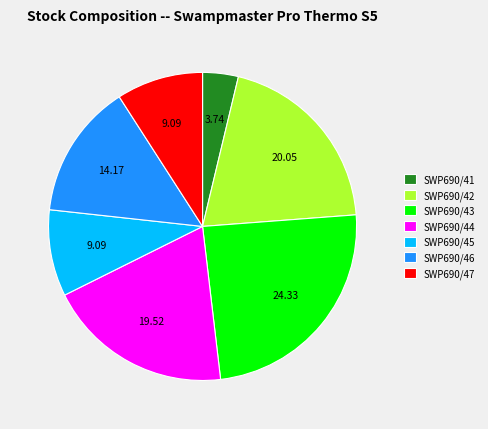

Do SWP690/43 and SWP690/46 together represent more than half of the pie?

No